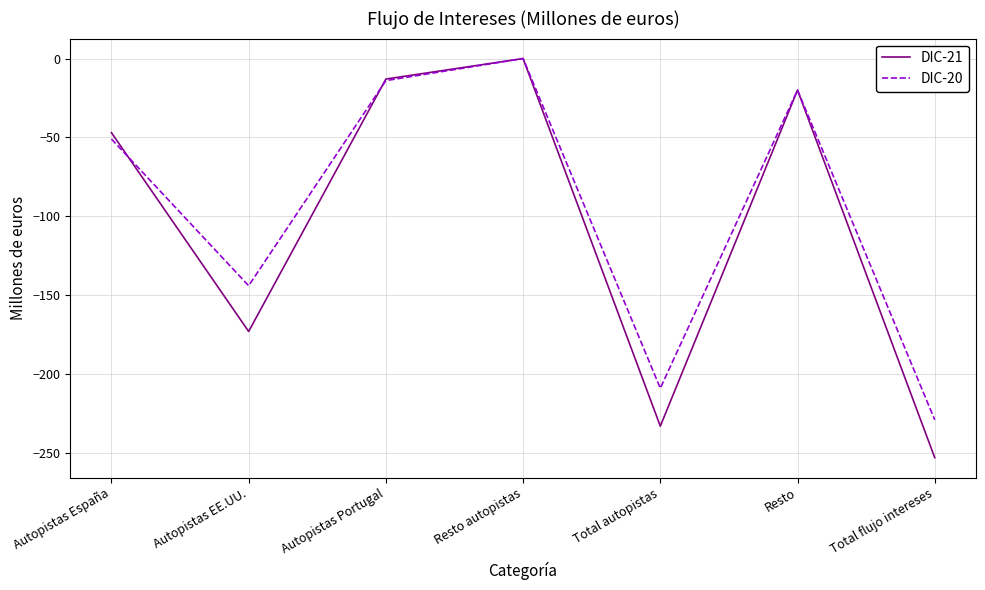

Reading left to right, transcribe all the data shown in this chart.

DIC-21: -47	-173	-13	0	-233	-20	-253
DIC-20: -51	-144	-14	0	-209	-20	-229